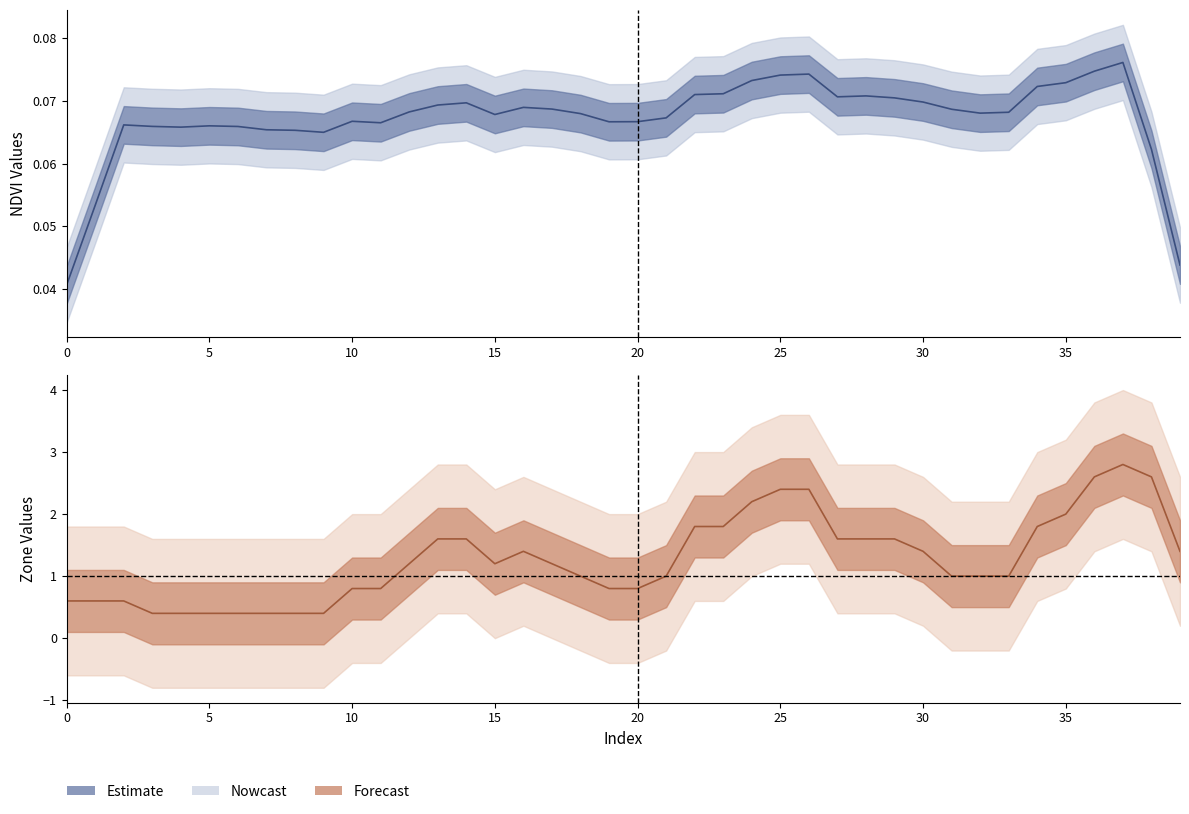

Reading left to right, list all the values displayed in this chart.

NDVI center: 0.0	0.1	0.1	0.1	0.1	0.1	0.1	0.1	0.1	0.1	0.1	0.1	0.1	0.1	0.1	0.1	0.1	0.1	0.1	0.1	0.1	0.1	0.1	0.1	0.1	0.1	0.1	0.1	0.1	0.1	0.1	0.1	0.1	0.1	0.1	0.1	0.1	0.1	0.1	0.0
Zone center: 0.6	0.6	0.6	0.4	0.4	0.4	0.4	0.4	0.4	0.4	0.8	0.8	1.2	1.6	1.6	1.2	1.4	1.2	1.0	0.8	0.8	1.0	1.8	1.8	2.2	2.4	2.4	1.6	1.6	1.6	1.4	1.0	1.0	1.0	1.8	2.0	2.6	2.8	2.6	1.4